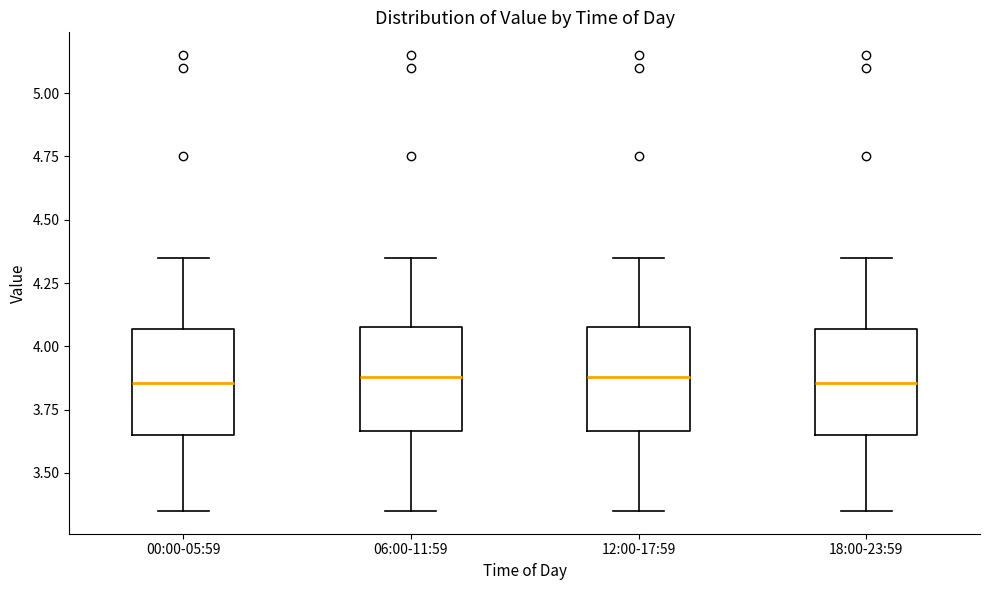

Reading left to right, transcribe this box plot: for each box, give where its median line is, the range the box spans, and where its two whiskers end, as read against the y-axis. The values are not printed on the chart, so give them approximately, as read against the axis.

00:00-05:59: median 3.85, box 3.65 to 4.05, whiskers 3.35 to 4.35
06:00-11:59: median 3.90, box 3.65 to 4.10, whiskers 3.35 to 4.35
12:00-17:59: median 3.90, box 3.65 to 4.10, whiskers 3.35 to 4.35
18:00-23:59: median 3.85, box 3.65 to 4.05, whiskers 3.35 to 4.35